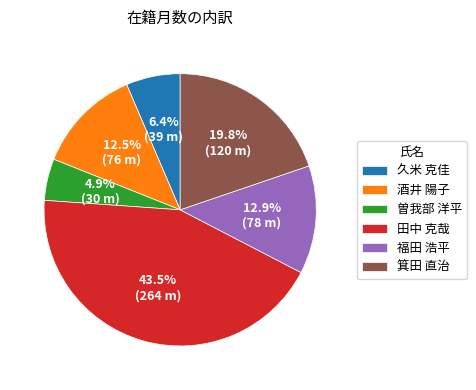

Approximately how many times larger is the value at 箕田 直治 compared to 田中 克哉?

0.5